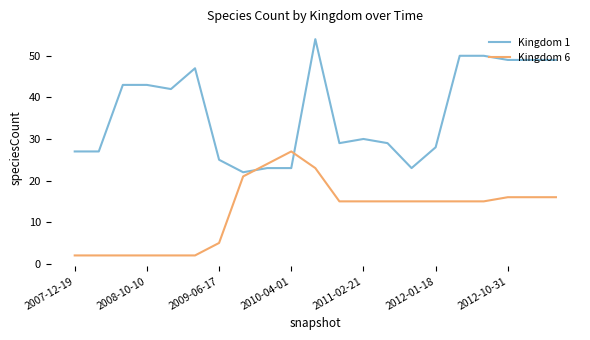

Rank the series by their maximum value, from highest to lowest.

Kingdom 1, Kingdom 6